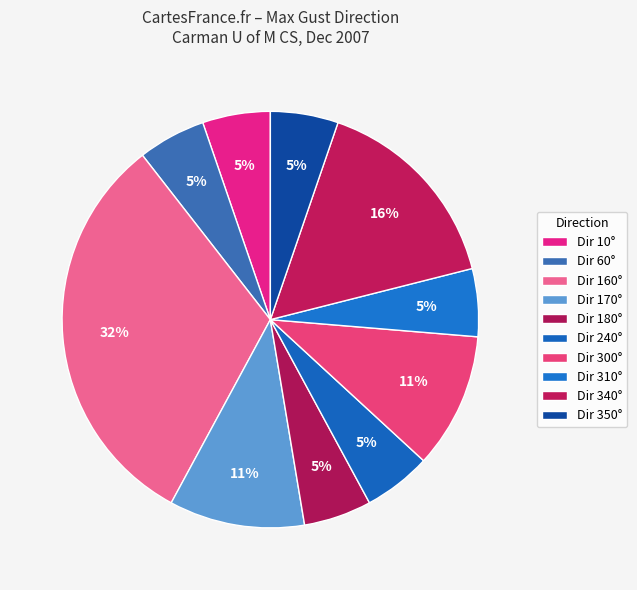

How many slices are in this pie chart?

10